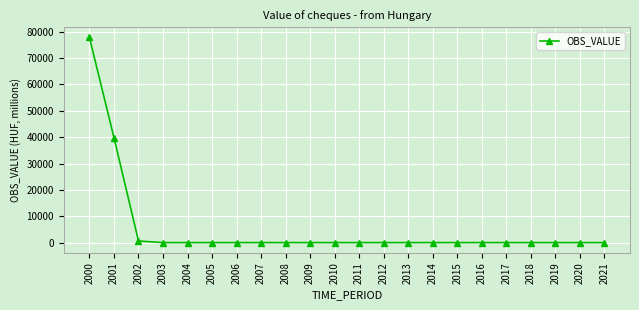

Where is the data nearest to the value 38900?

2001